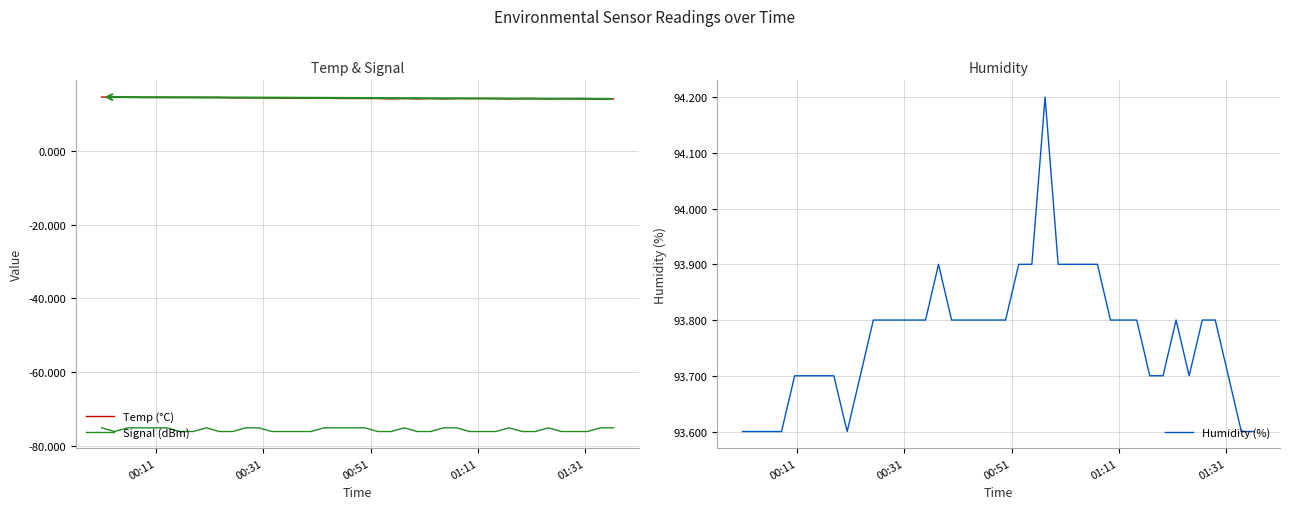

True or false: Temp (°C) and Signal (dBm) cross at least once.

False